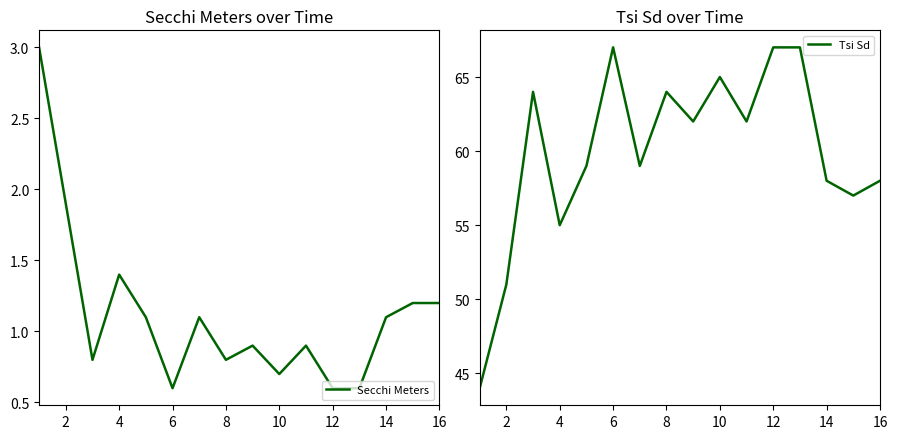

List the series in order of their peak value, lowest first.

Secchi Meters, Tsi Sd